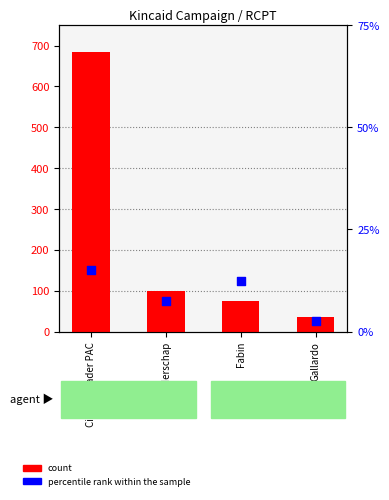

What is the total value across all series at Fabin?

80.0